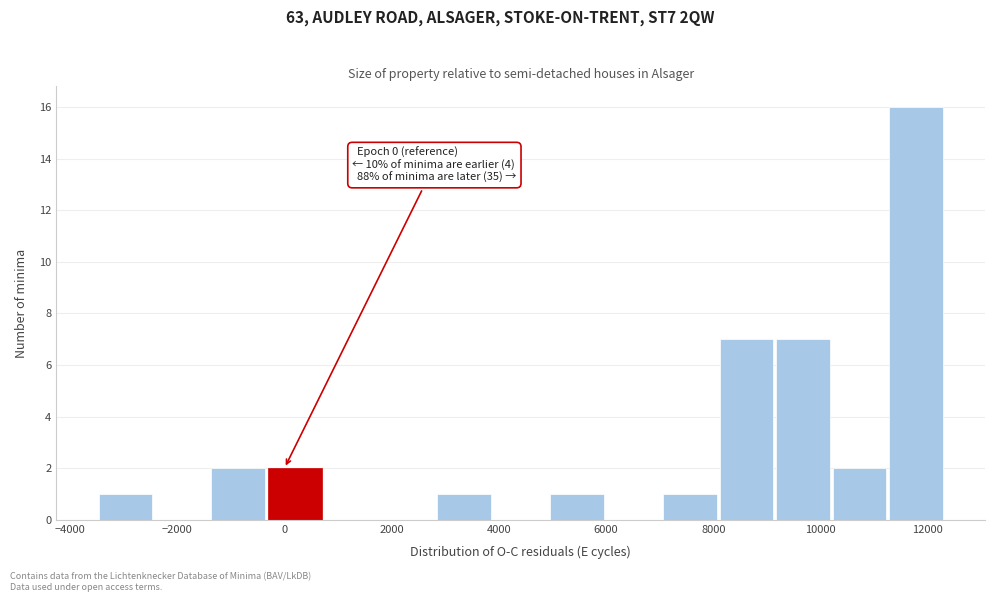

Which range on the x-axis has the tallest bar?

11200 to 12400